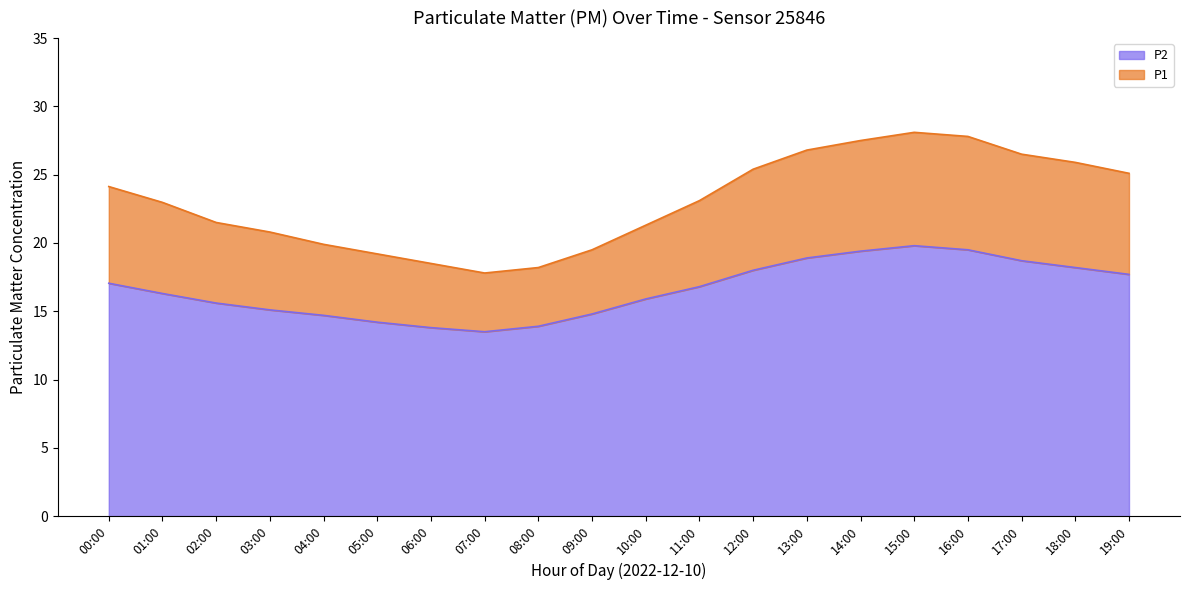

Where is P1 nearest to the value 22?

02:00